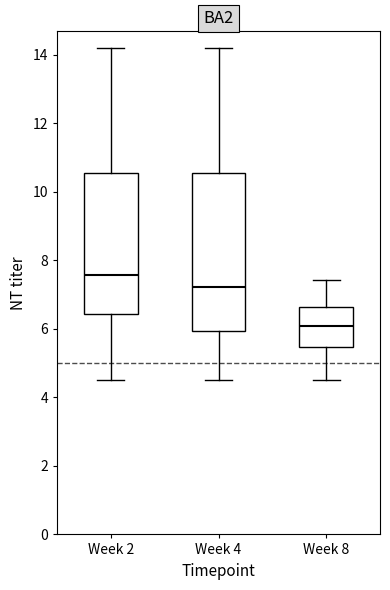

Comparing the boxes themselves (not the whiskers), which one is the tallest?

Week 4